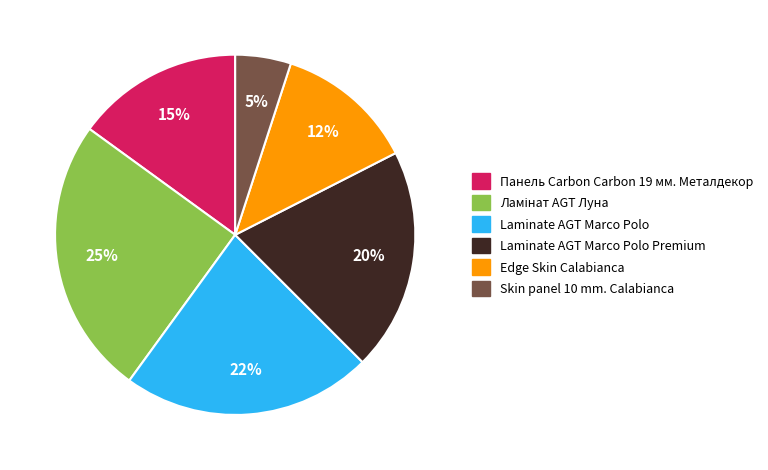

Is there any slice that represents more than half of the pie?

No